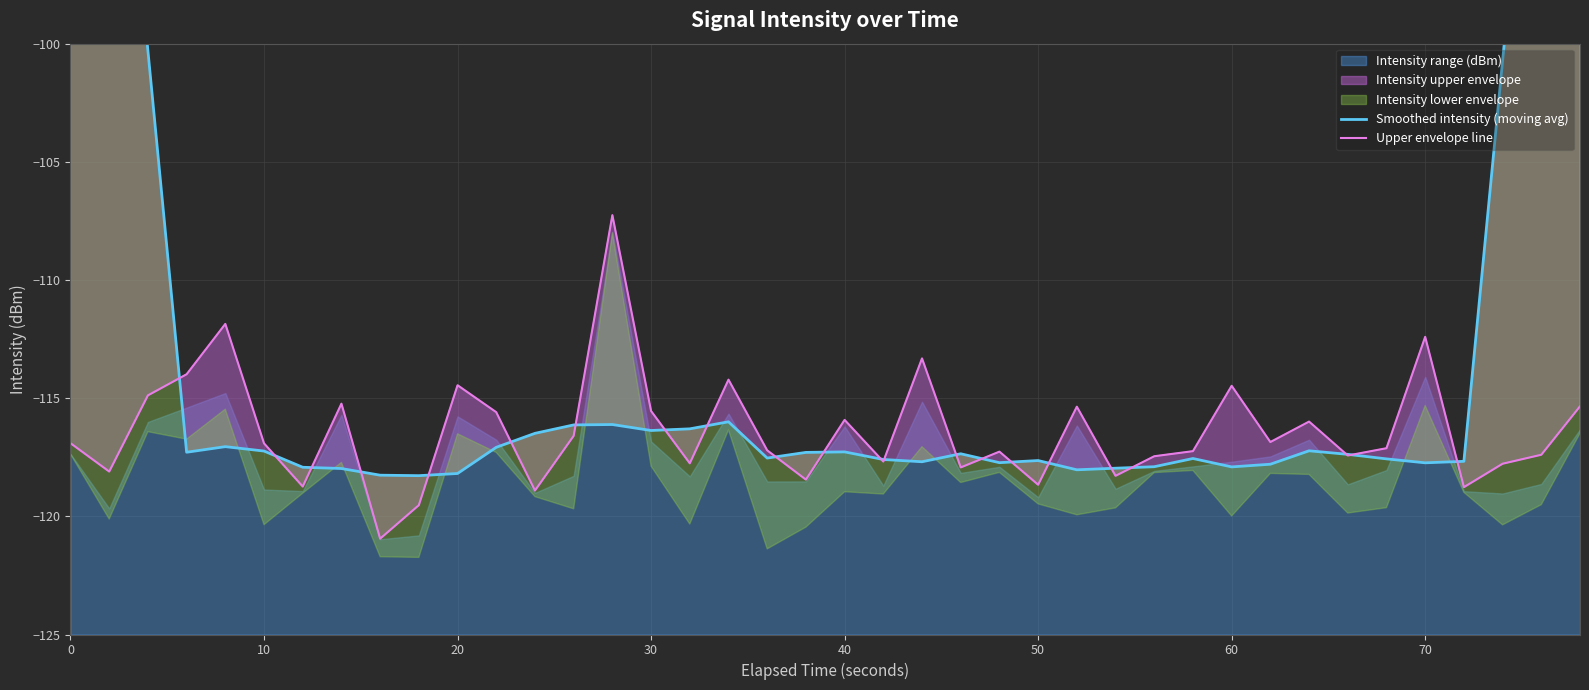

Does the chart display data point markers on the line(s)?

No